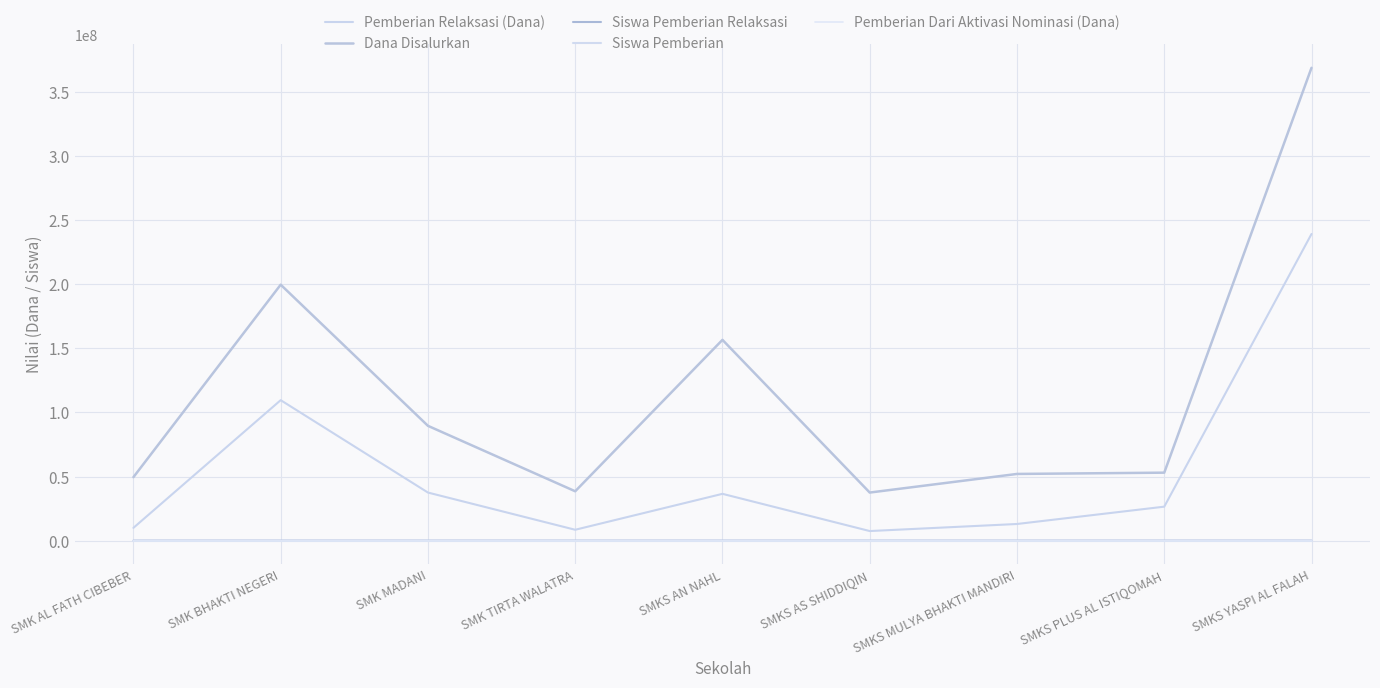

Where does the Siswa Pemberian series first go above 57?

SMK BHAKTI NEGERI